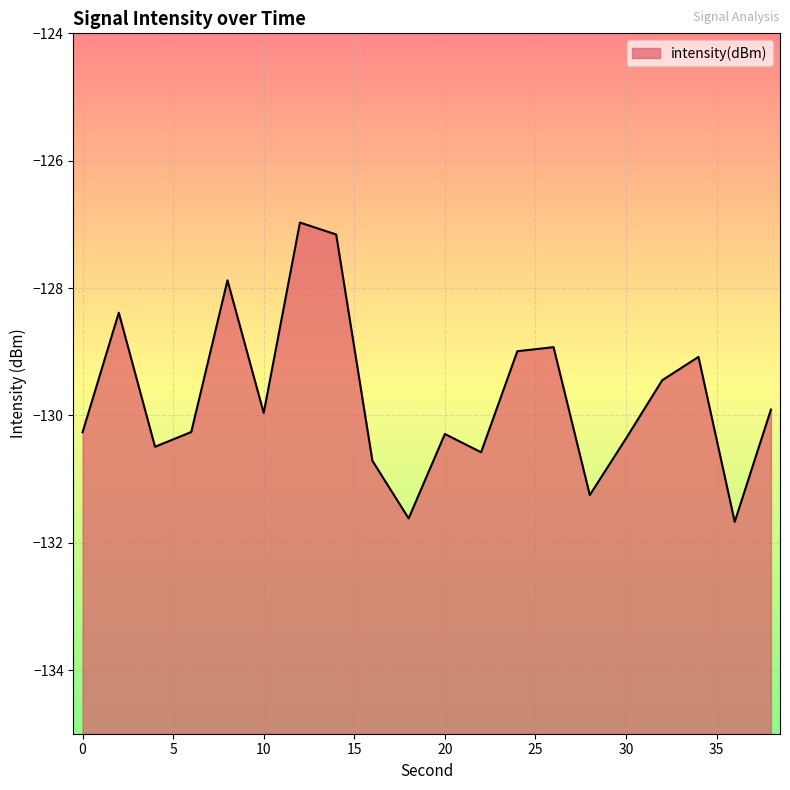

What is the difference between the second highest and minimum values?

4.5